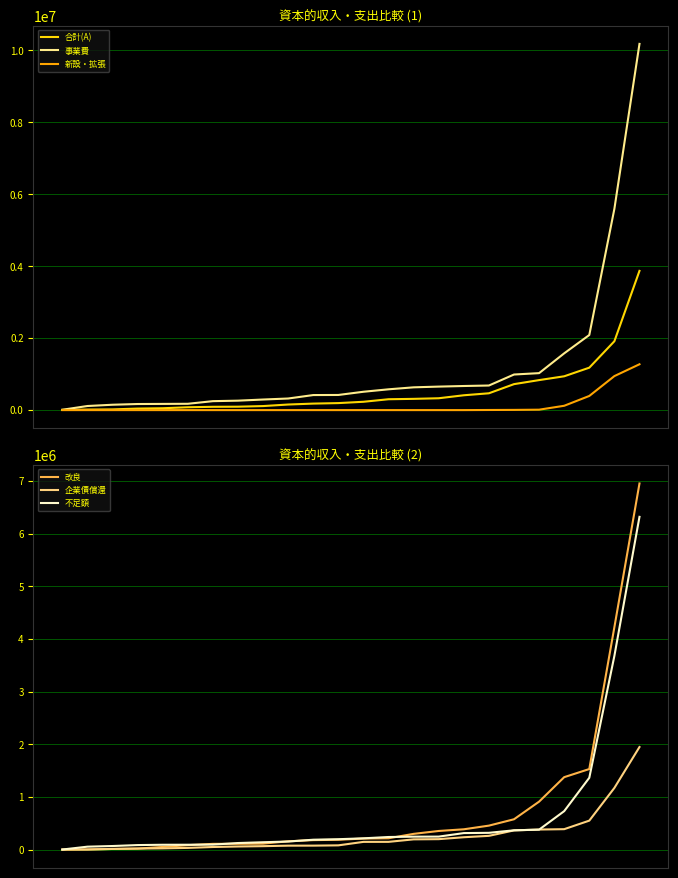

Between 9 and 13, which is larger?

13